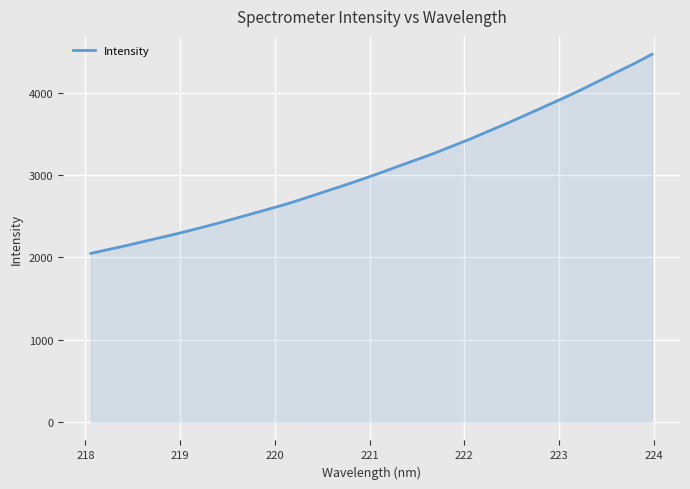

What is the difference between the maximum and minimum values?

2418.7